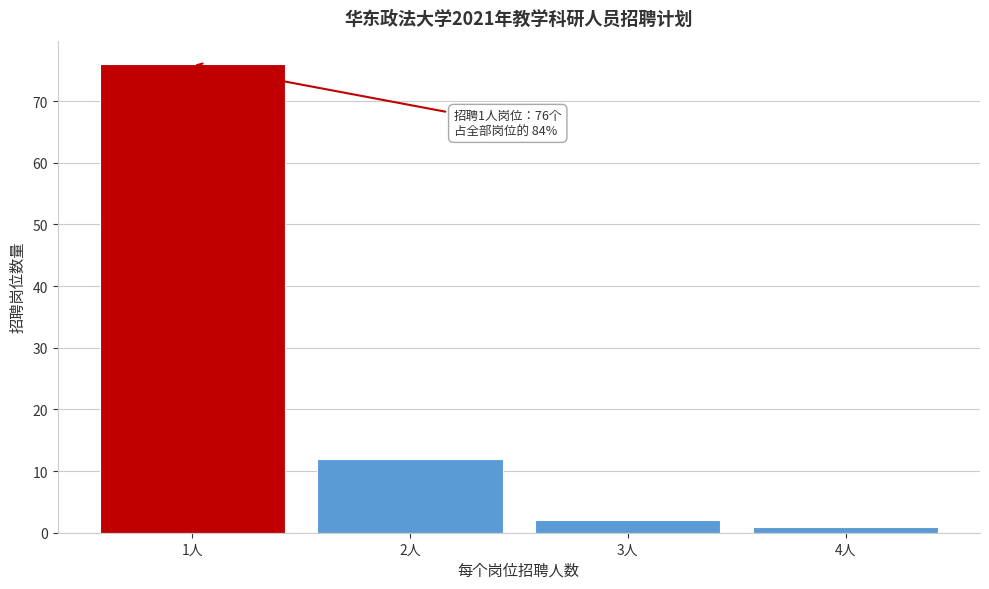

Reading left to right, extract all data points from this chart.

76	12	2	1